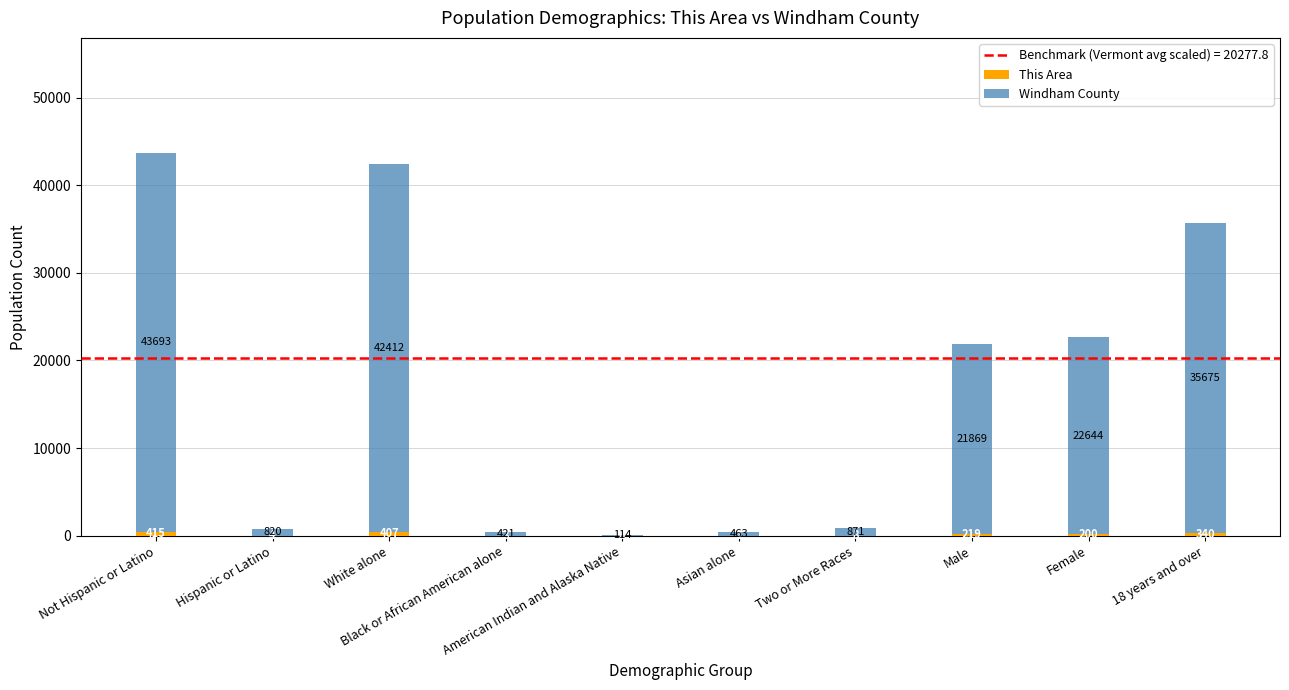

At Hispanic or Latino, list the series in order from largest to smallest.

Windham County, This Area